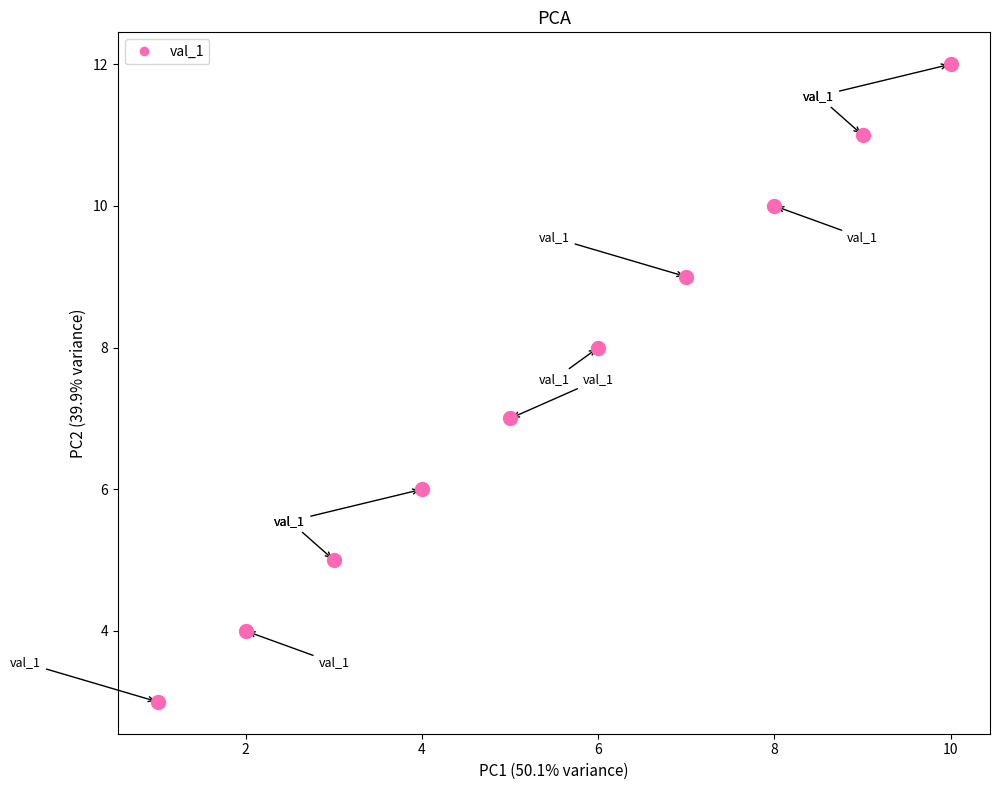

What is the range of Y values (max minus min)?

9